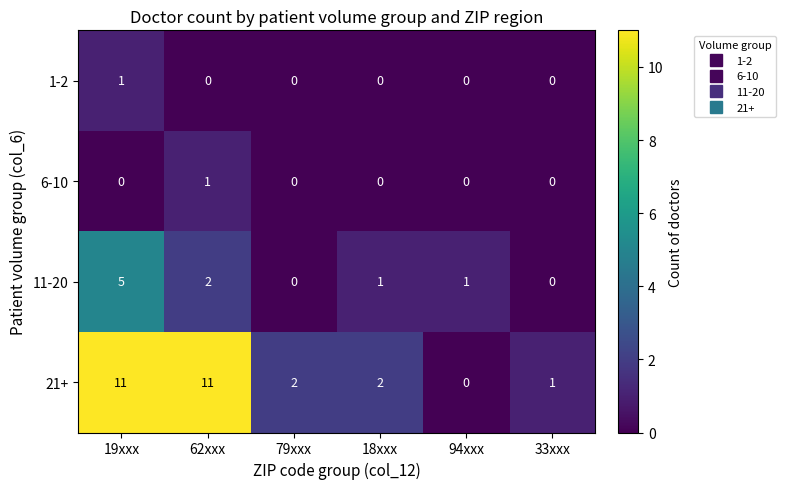

What is the total value across all series at 94xxx?

1